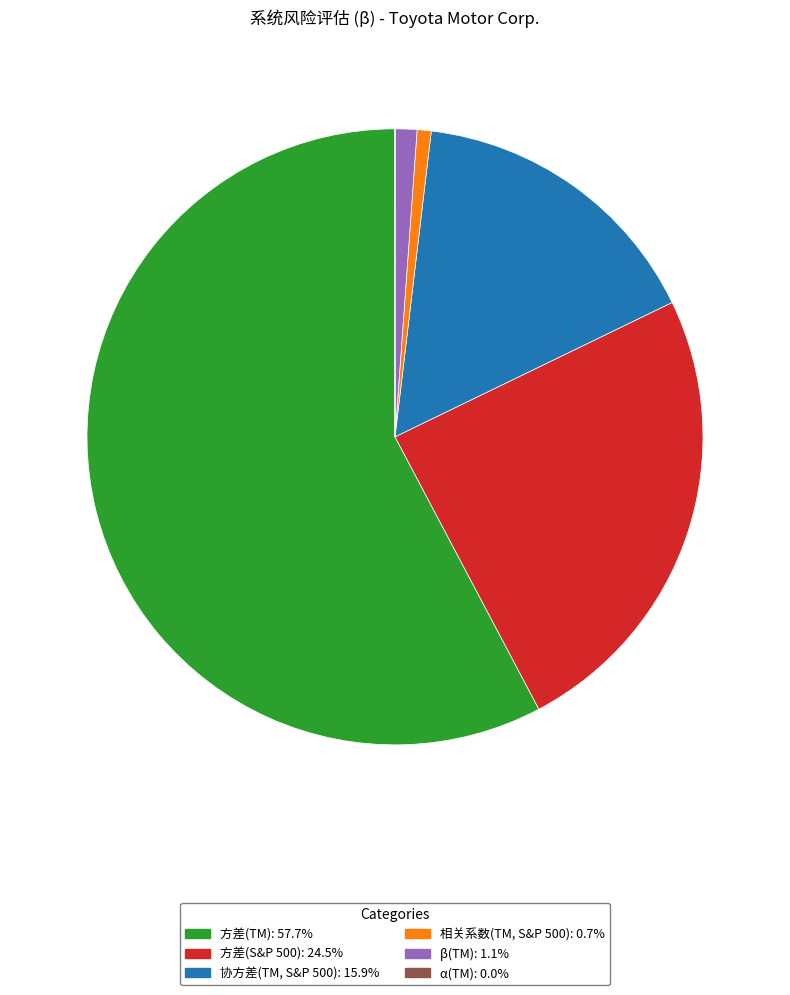

Between 方差(S&P 500) and 协方差(TM, S&P 500), which is larger?

方差(S&P 500)